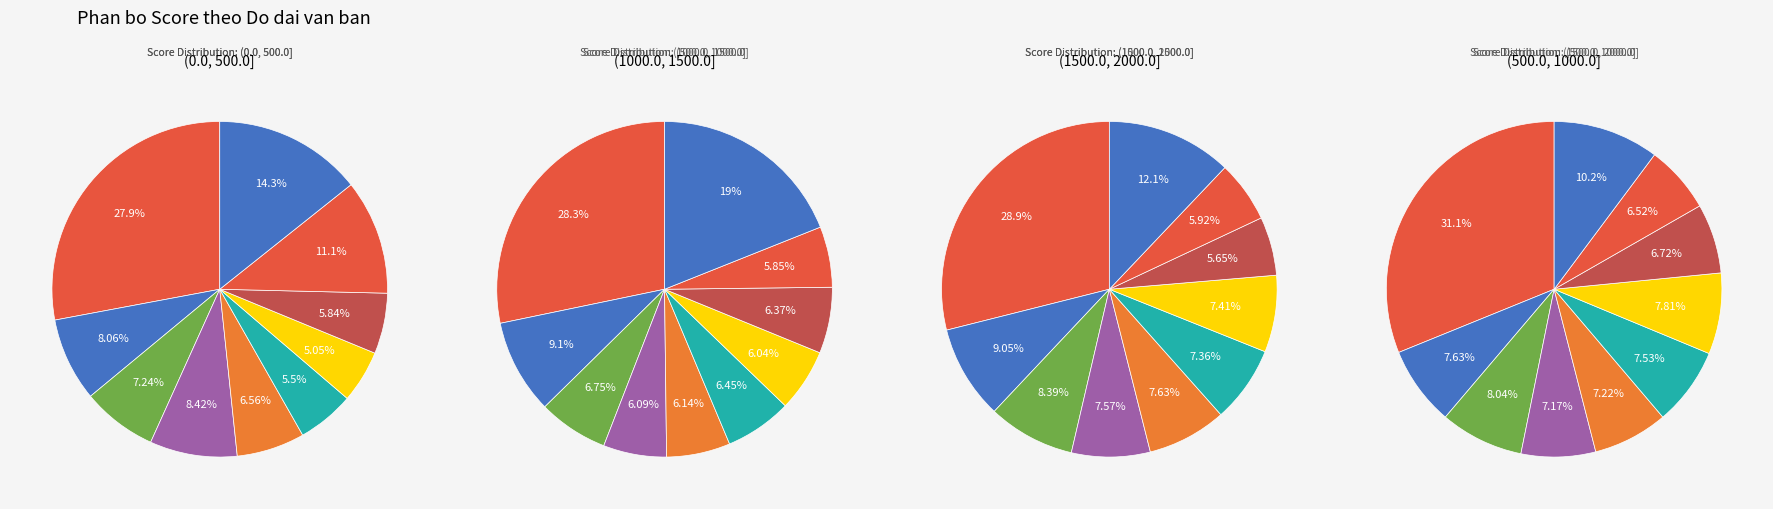

How many slices are in this pie chart?

10